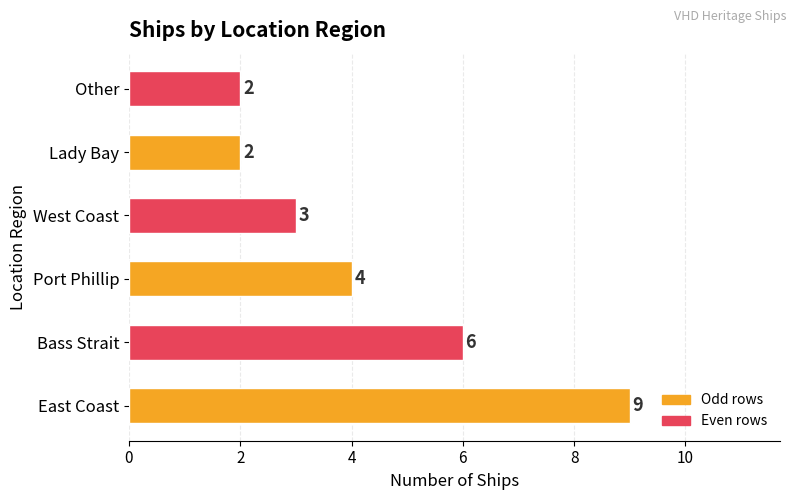

What is the difference between the maximum and minimum values?

7